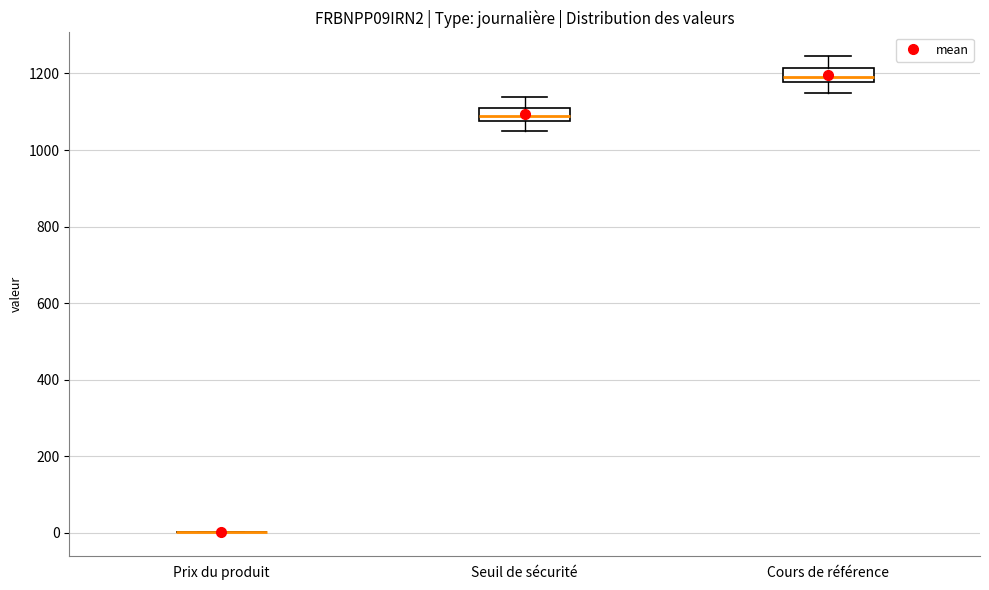

Reading left to right, read every box against the y-axis: the position of its median line, the range the box covers, and the ends of its whiskers. The values are not printed on the chart, so give them approximately, as read against the axis.

Prix du produit: box collapsed to a line at 0, whiskers 0 to 0
Seuil de sécurité: median 1080 (inside the box), box 1080 to 1120, whiskers 1060 to 1140
Cours de référence: median 1200, box 1180 to 1220, whiskers 1140 to 1240